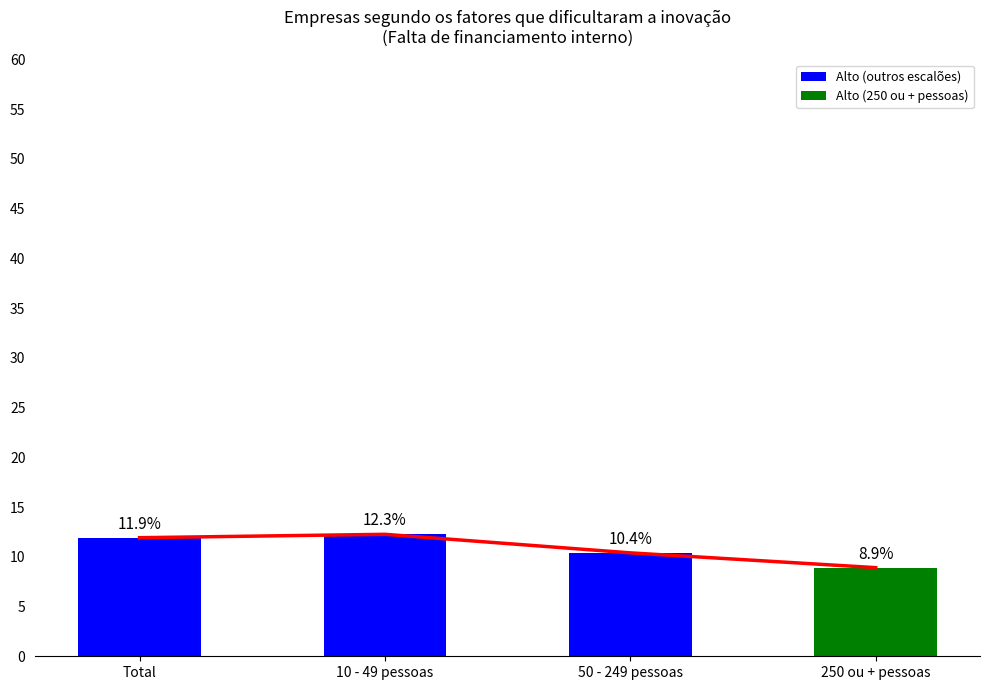

What is the label of the 2nd bar from the right?

50 - 249 pessoas